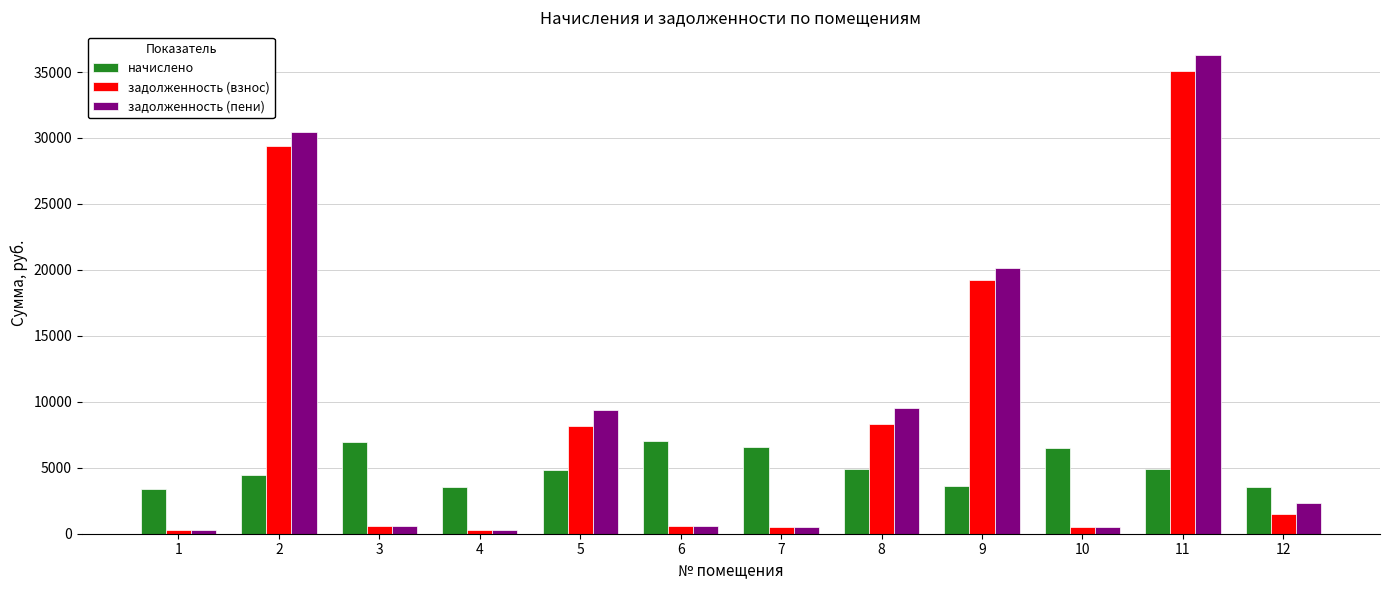

What is the value of the начислено bar at the 10th from the left?

6479.8